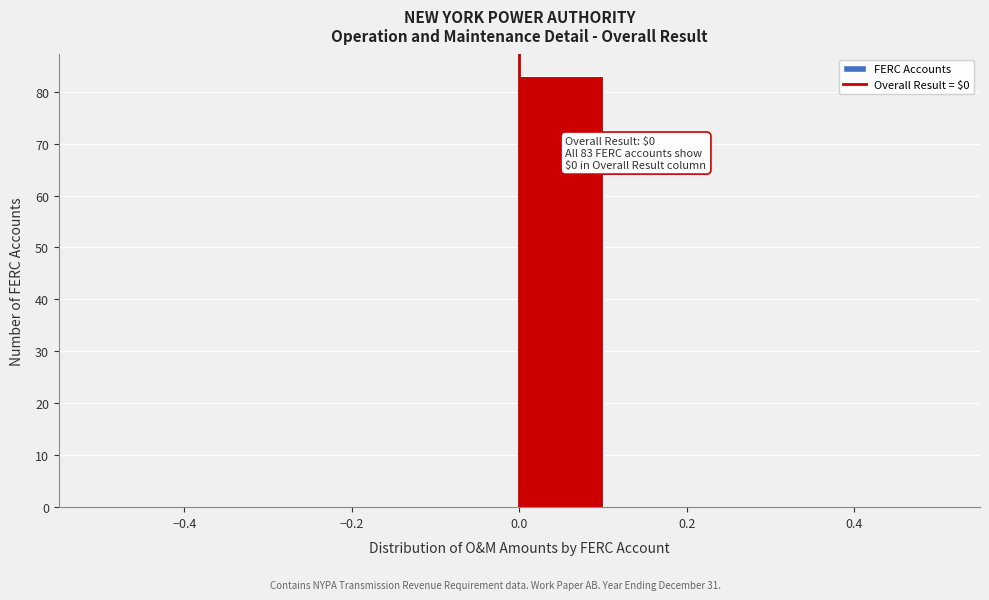

Which range on the x-axis has the tallest bar?

0.0 to 0.1